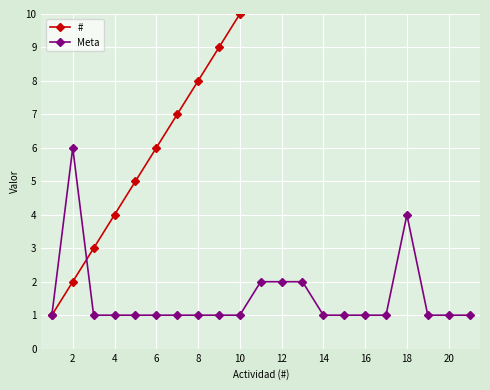

What is the maximum value for Meta?

6